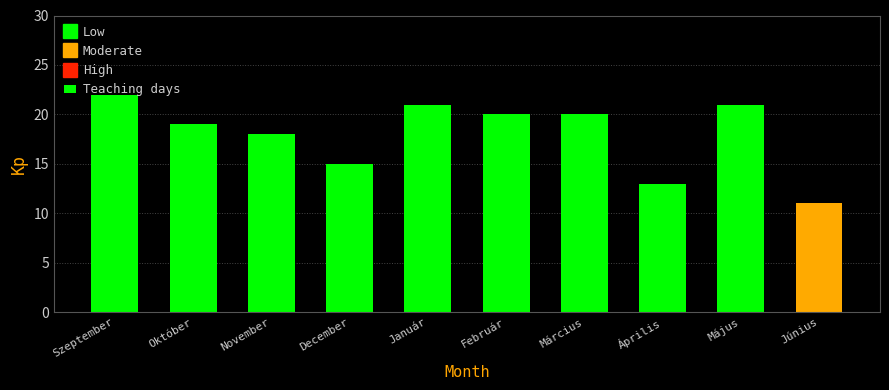

Which has a higher value, November or Február?

Február